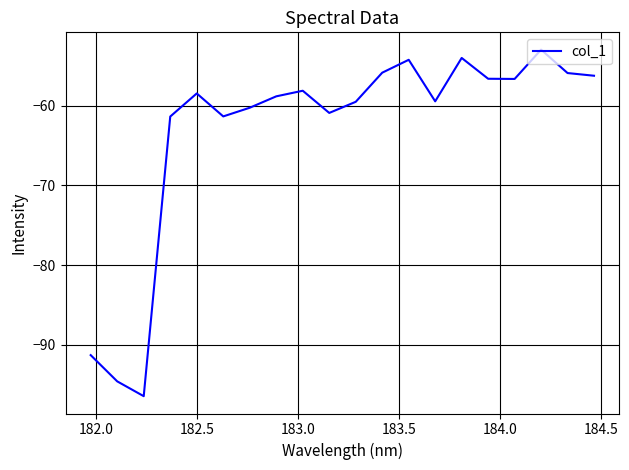

What is the difference between the maximum and minimum values?

43.5